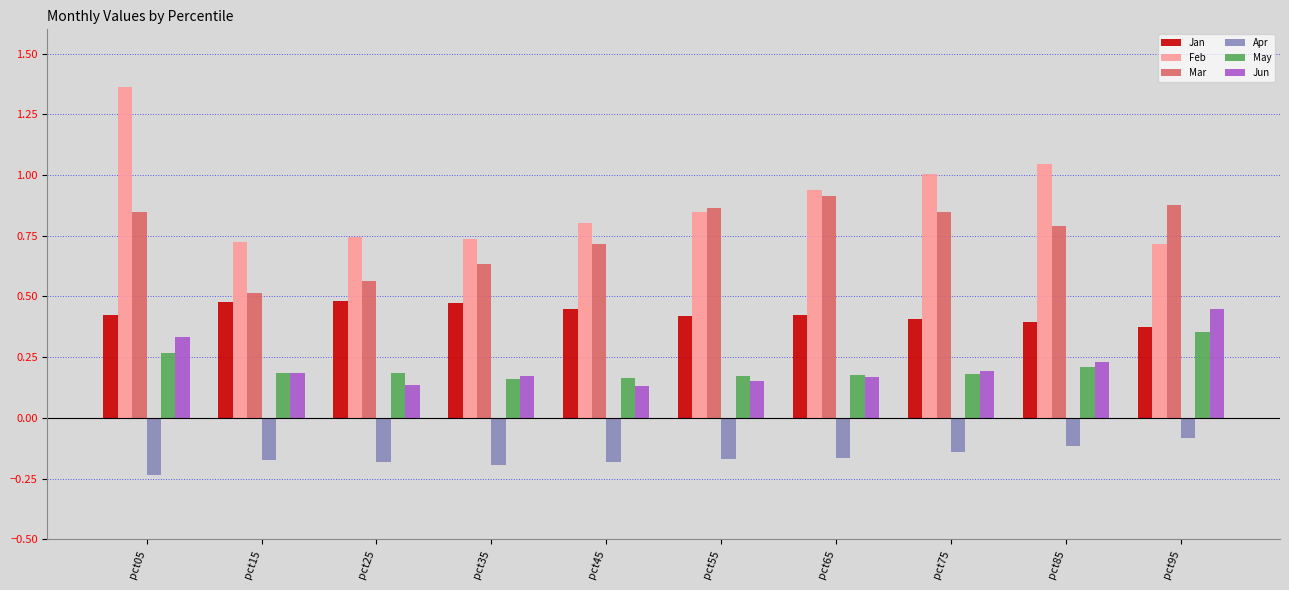

Which category has the highest value across all series?

pct05